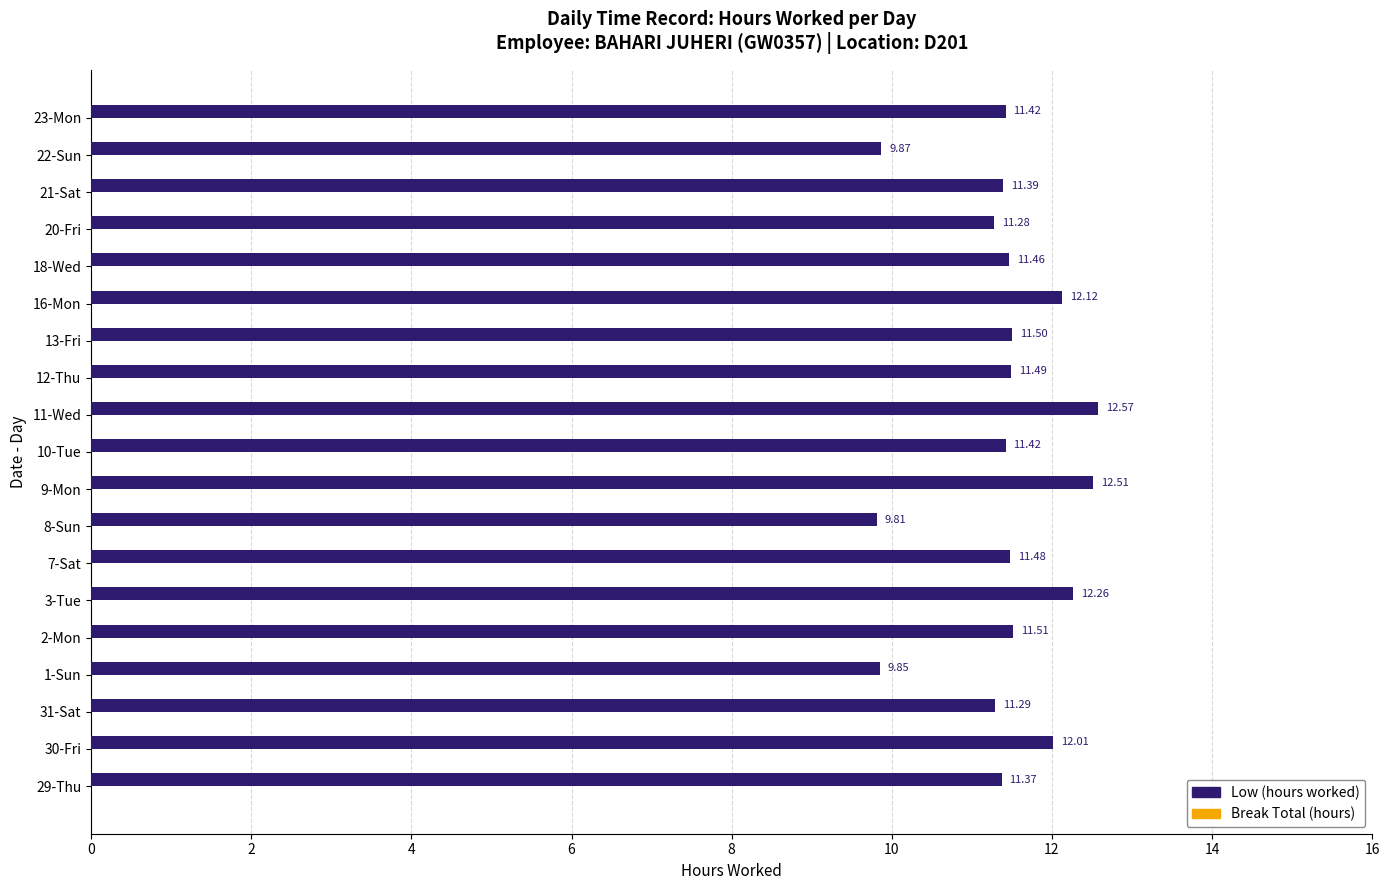

Approximately how many times larger is the value at 22-Sun compared to 10-Tue?

0.9